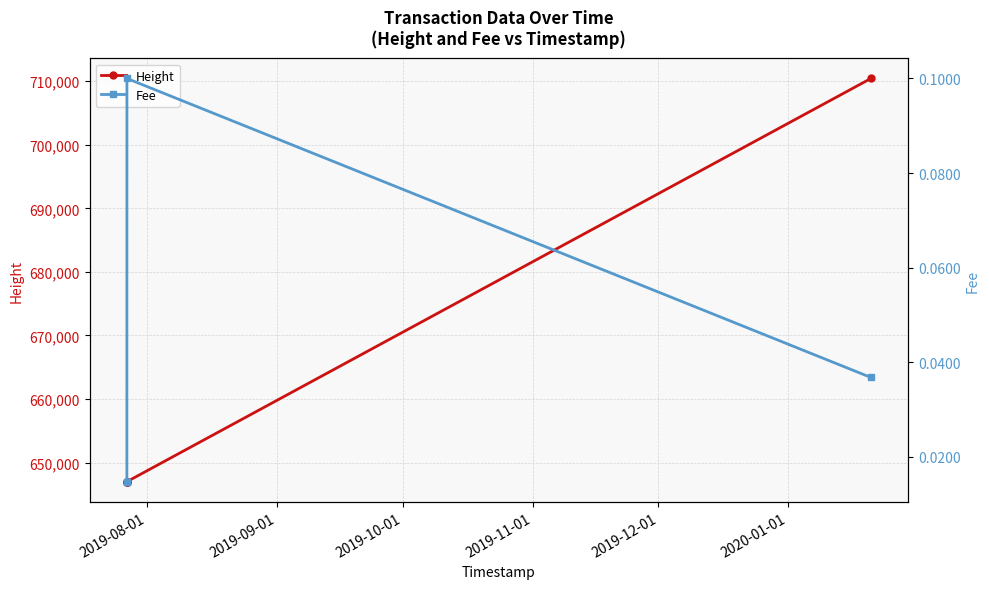

In Fee, how many points are higher than both neighbors (excluding endpoints)?

1